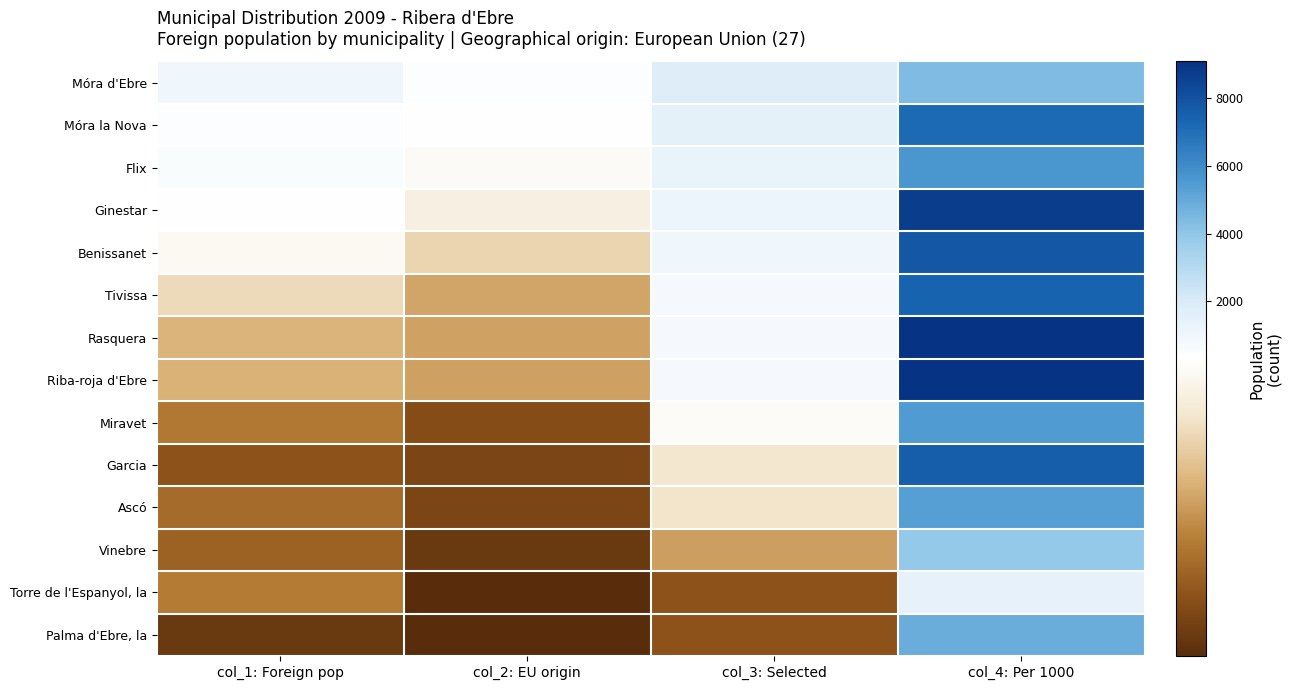

What is the minimum value shown in the chart?

18